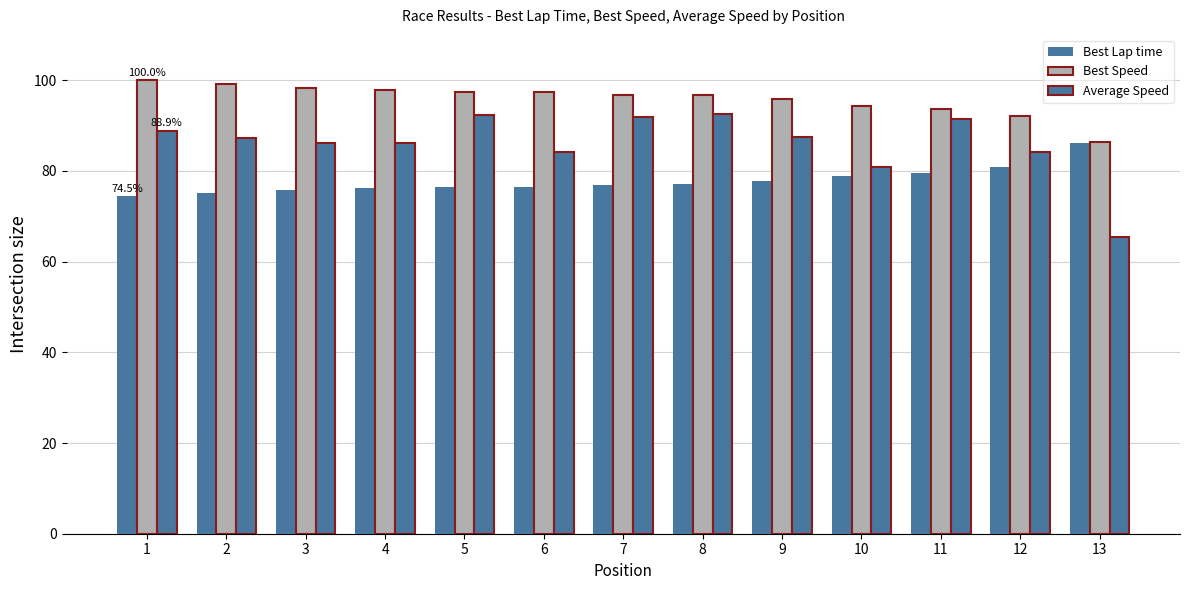

Reading left to right, extract all data points from this chart.

Best Lap time: 1=74.5	2=75.1	3=75.9	4=76.2	5=76.4	6=76.5	7=76.9	8=77.1	9=77.7	10=78.9	11=79.5	12=80.8	13=86.2
Best Speed: 1=100.0	2=99.2	3=98.2	4=97.8	5=97.4	6=97.4	7=96.8	8=96.6	9=95.8	10=94.4	11=93.7	12=92.2	13=86.4
Average Speed: 1=88.9	2=87.3	3=86.1	4=86.1	5=92.4	6=84.2	7=91.9	8=92.7	9=87.6	10=81.0	11=91.5	12=84.3	13=65.3